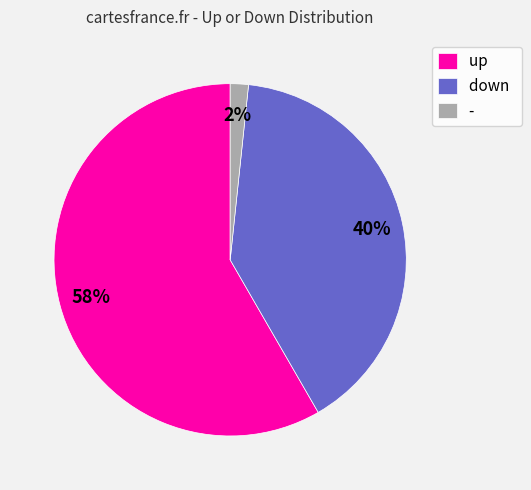

Do up and - together represent more than half of the pie?

Yes